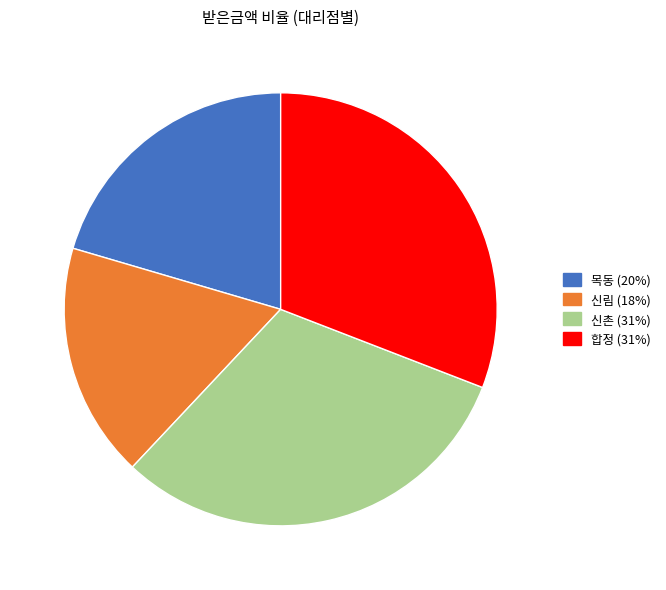

Does any single category account for the majority?

No